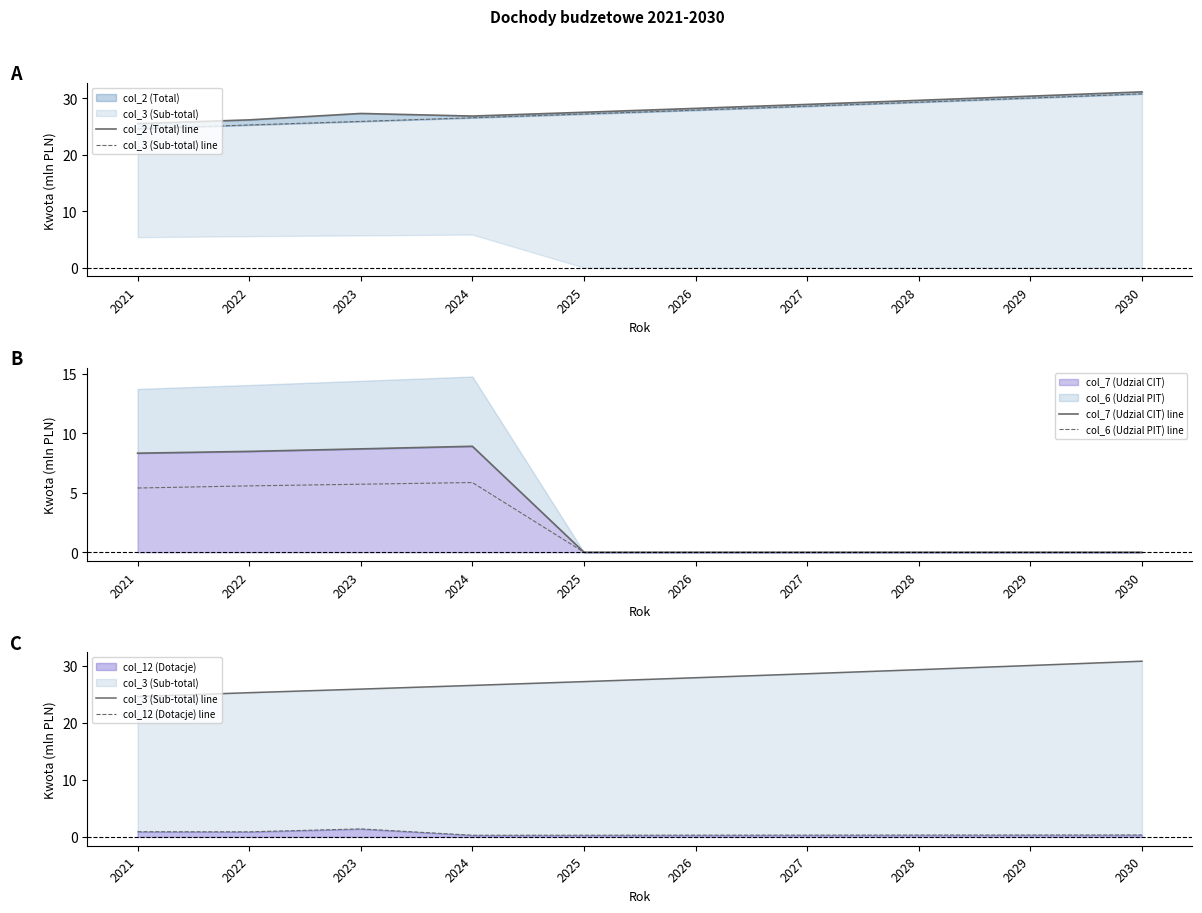

List the series in order of their peak value, lowest first.

col_12 (Dotacje) line, col_6 (Udzial PIT) line, col_7 (Udzial CIT) line, col_3 (Sub-total) line, col_2 (Total) line